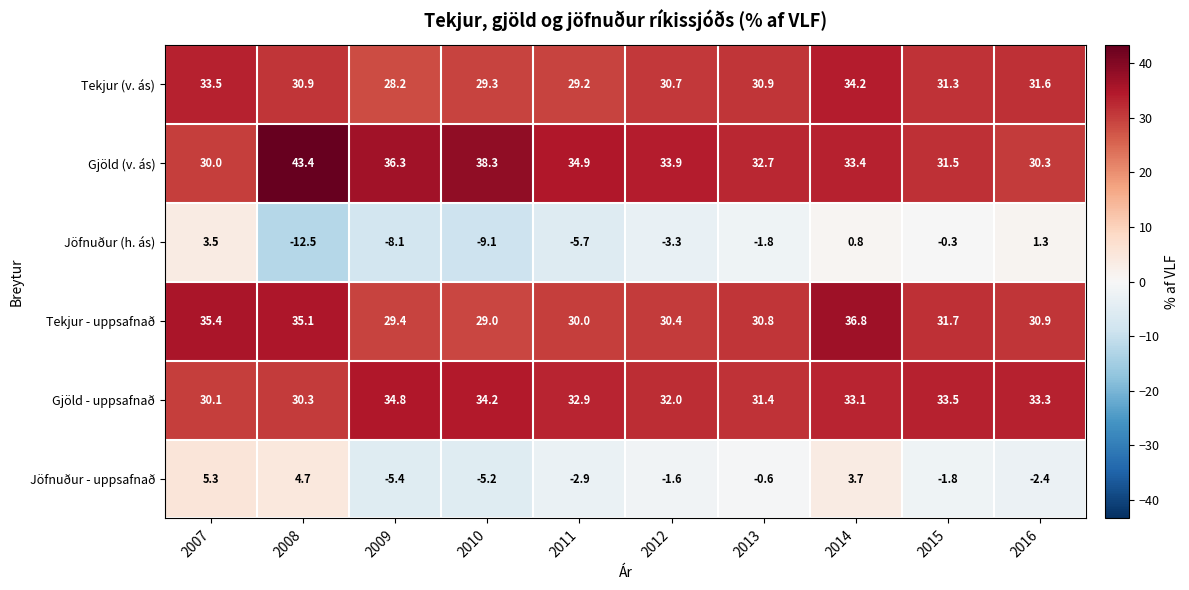

Which category has the highest value across all series?

2008